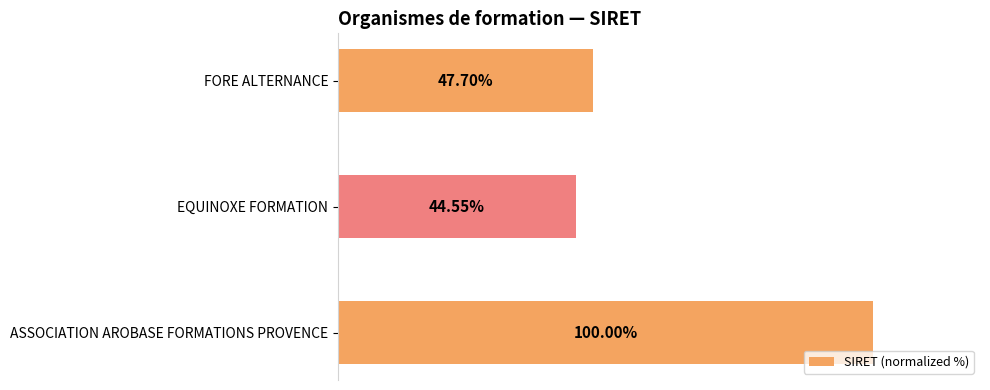

Does the chart contain any negative values?

No